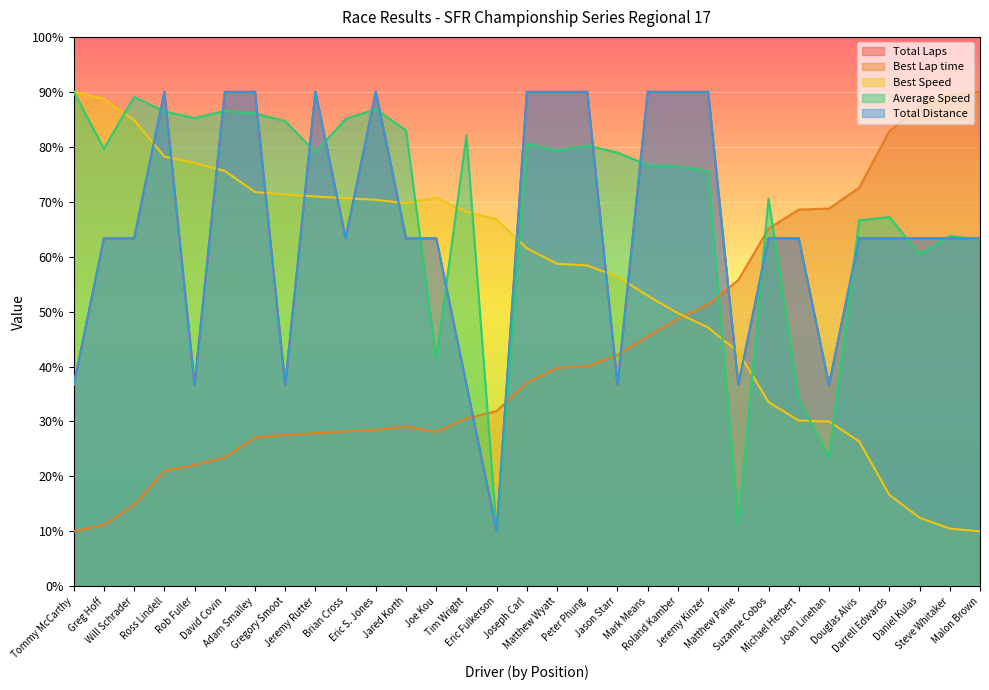

How many data points in Best Lap time are less than 37?

15